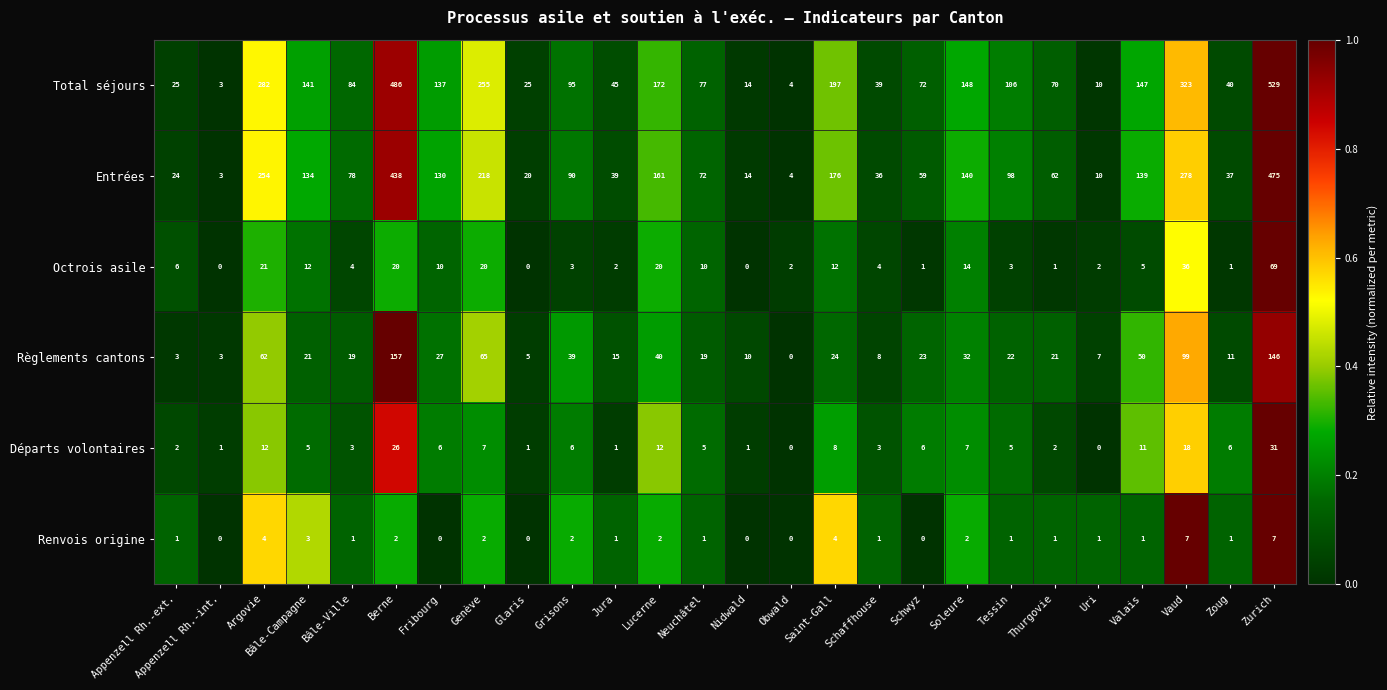

At how many categories does at least one series exceed 145?

9